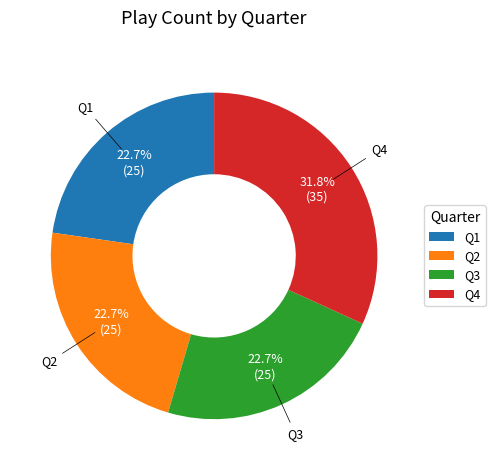

What percentage is NOT represented by Q4?

68.2%